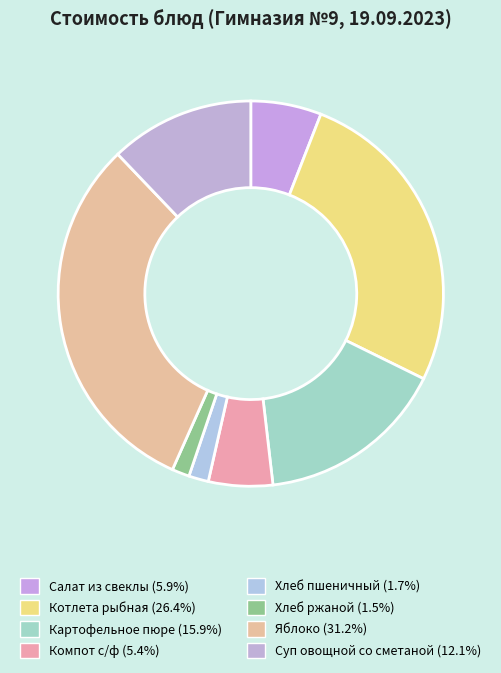

Is there any slice that represents more than half of the pie?

No